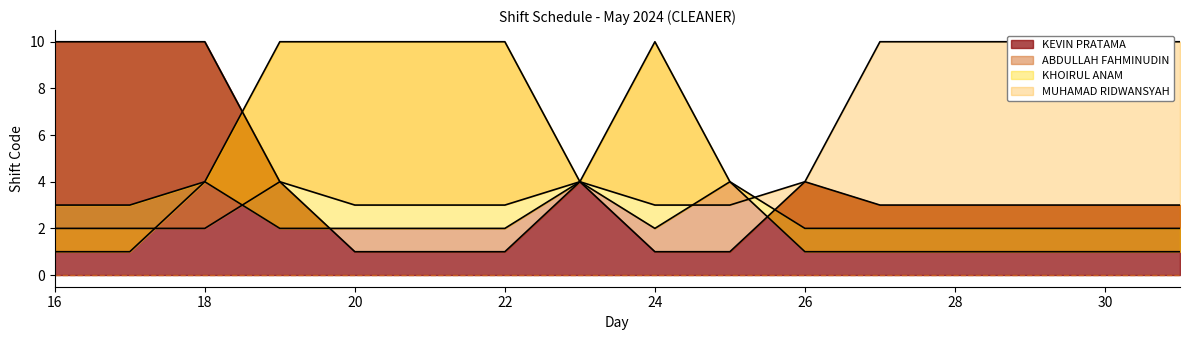

What is the total value across all series at 26?

11